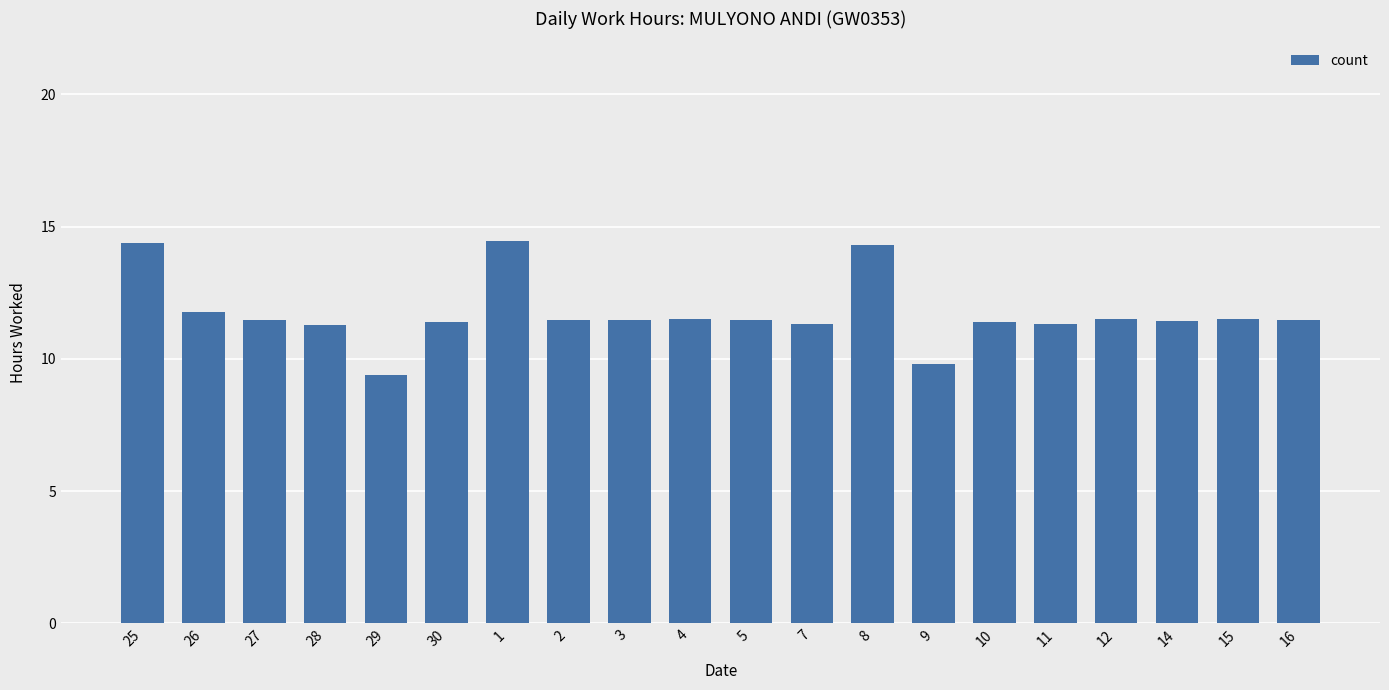

What is the value of the 12th bar from the left?

11.3